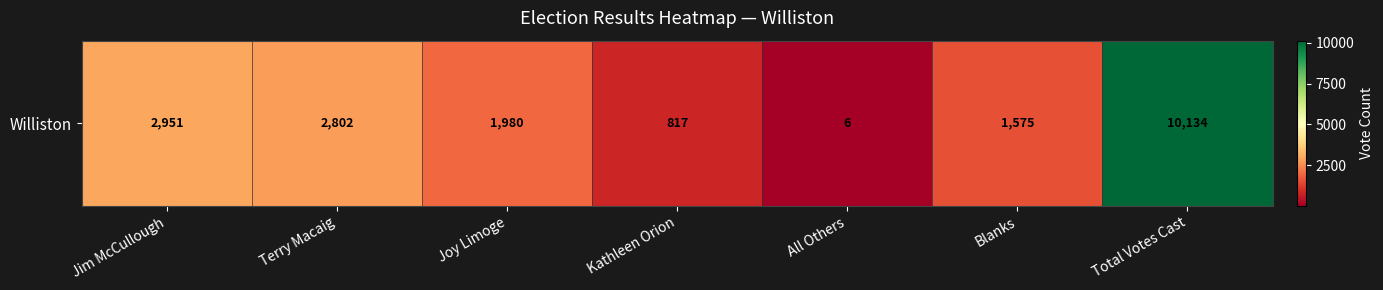

Reading left to right, extract all data points from this chart.

2951	2802	1980	817	6	1575	10134